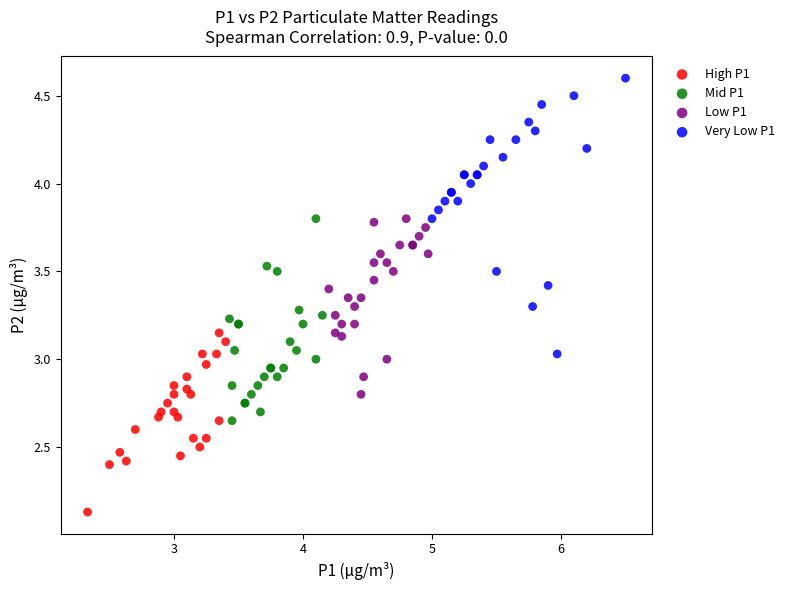

Which series reaches the maximum Y coordinate?

Very Low P1